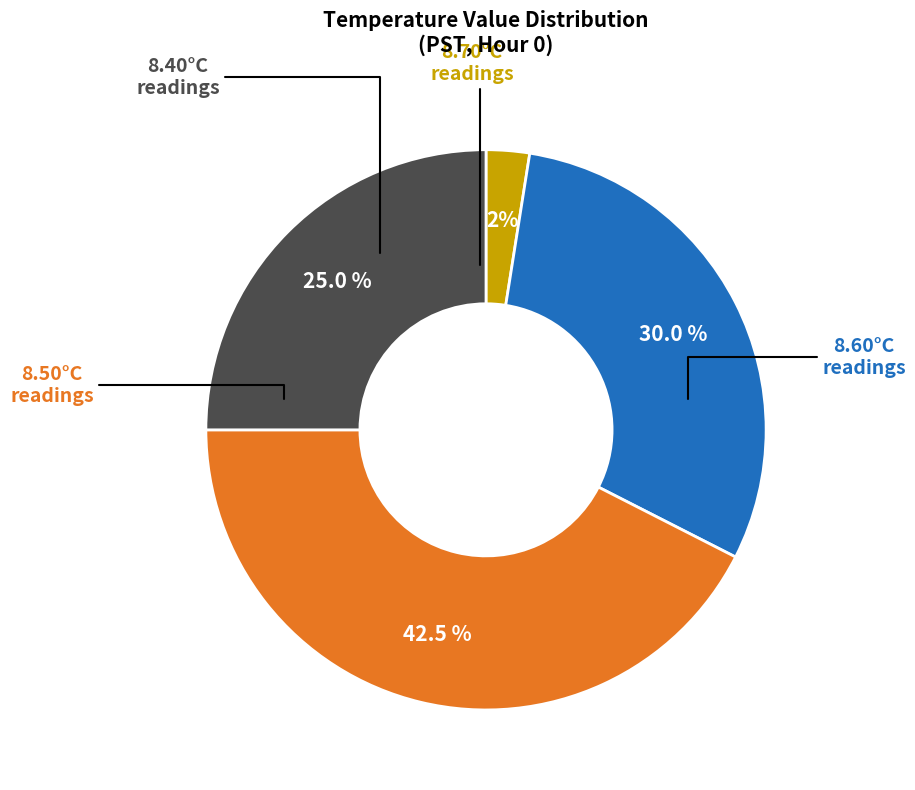

Is there any slice that represents more than half of the pie?

No